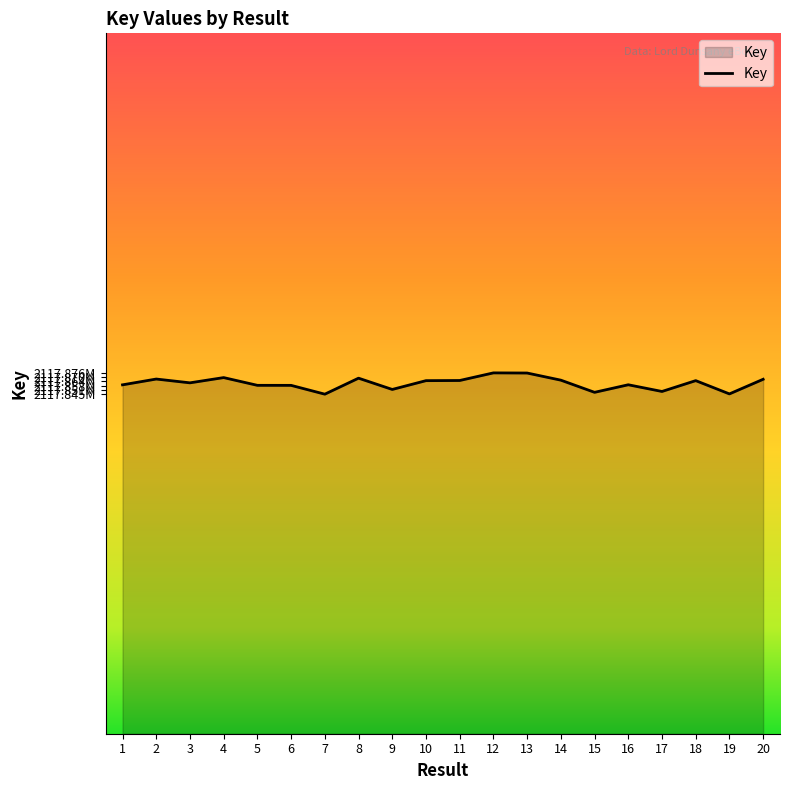

What is the value of the 19th point from the left?

2117845505